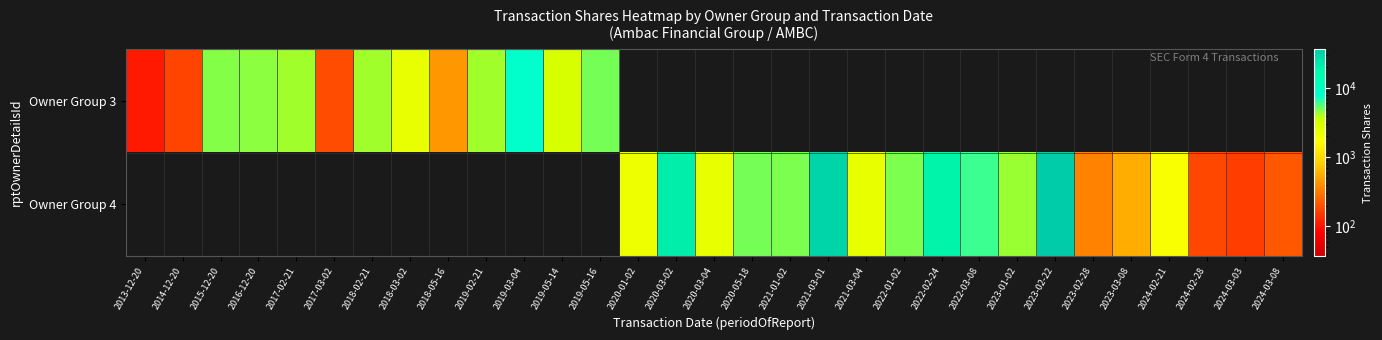

What is the total value across all series at 2019-05-16?

5003